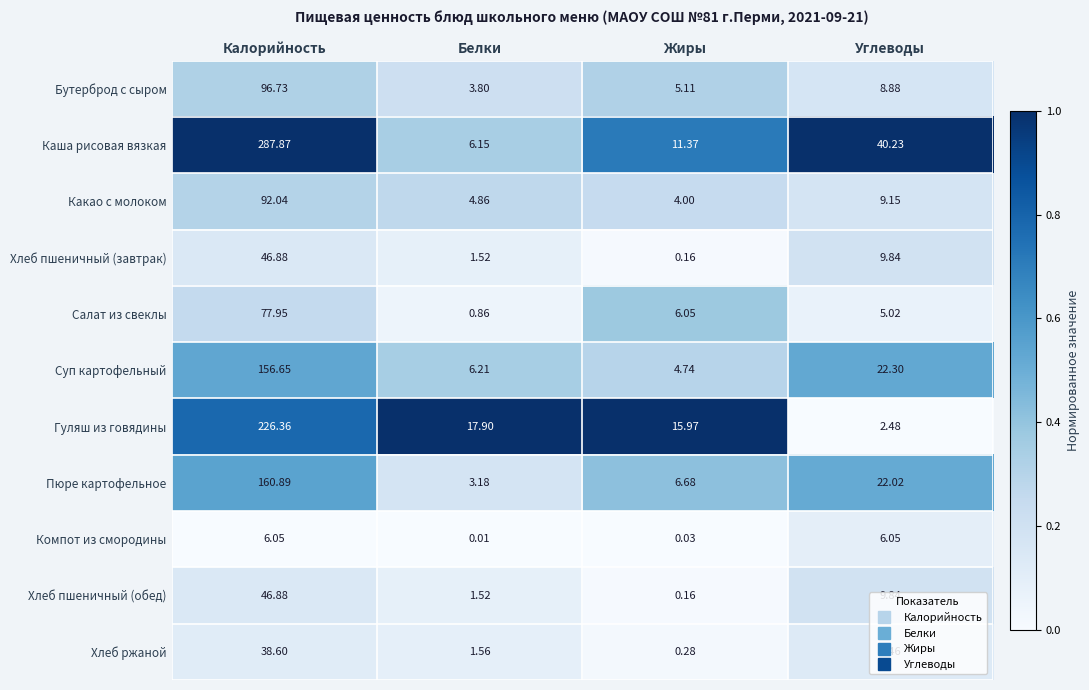

Which category has the lowest value across all series?

Белки